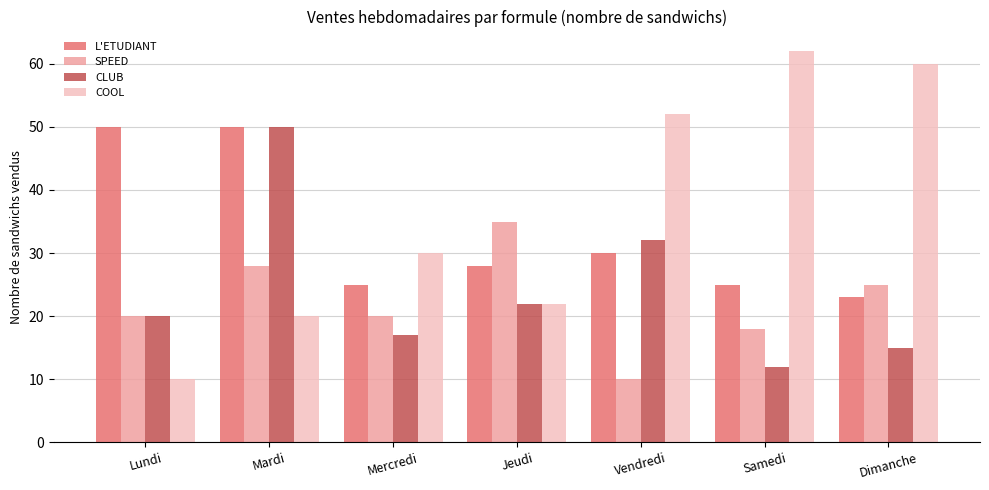

Between Lundi and Dimanche, which series saw the biggest shift?

COOL